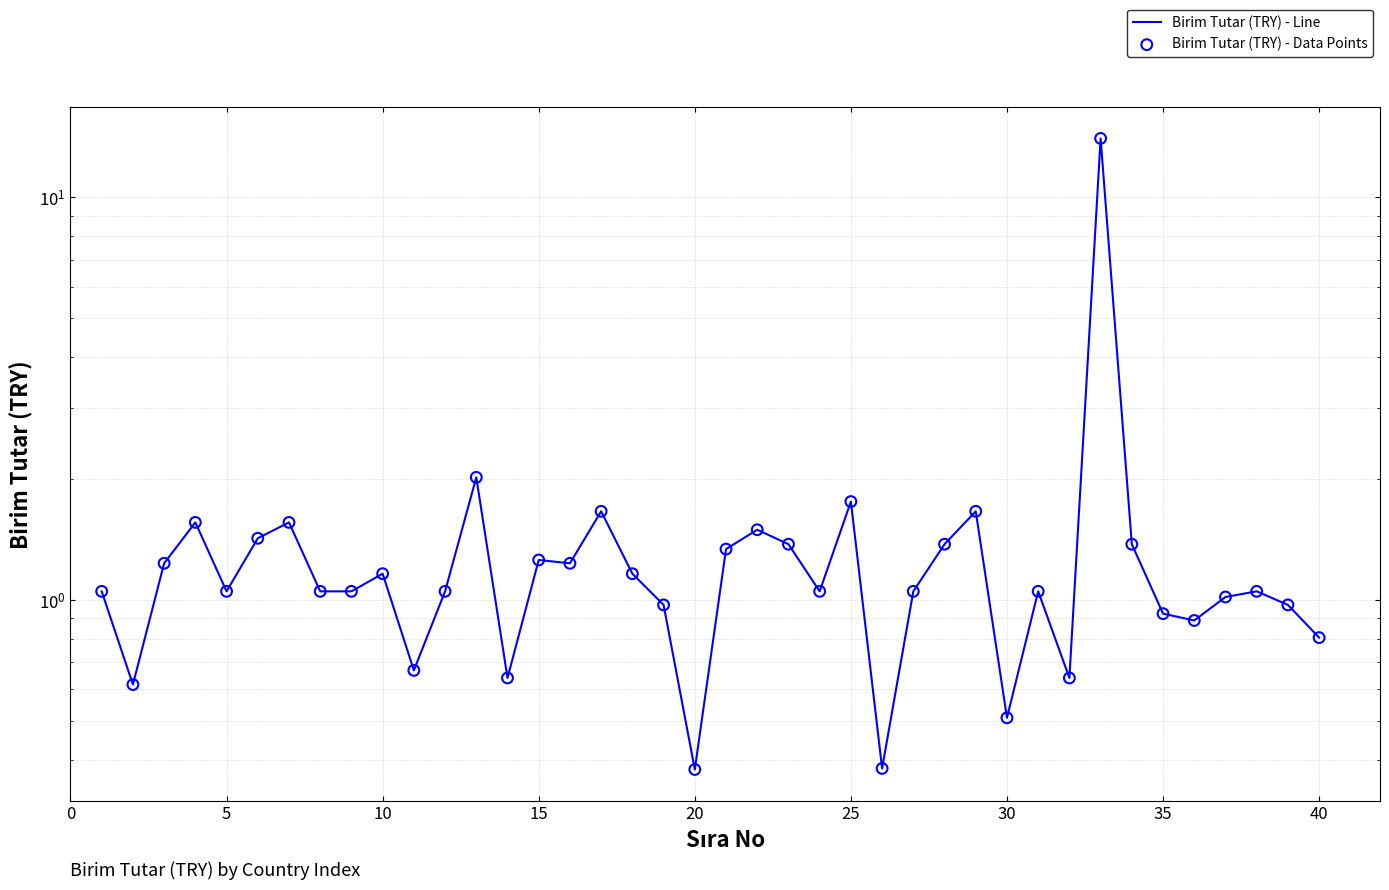

Which series reaches the maximum Y coordinate?

Birim Tutar (TRY) - Line